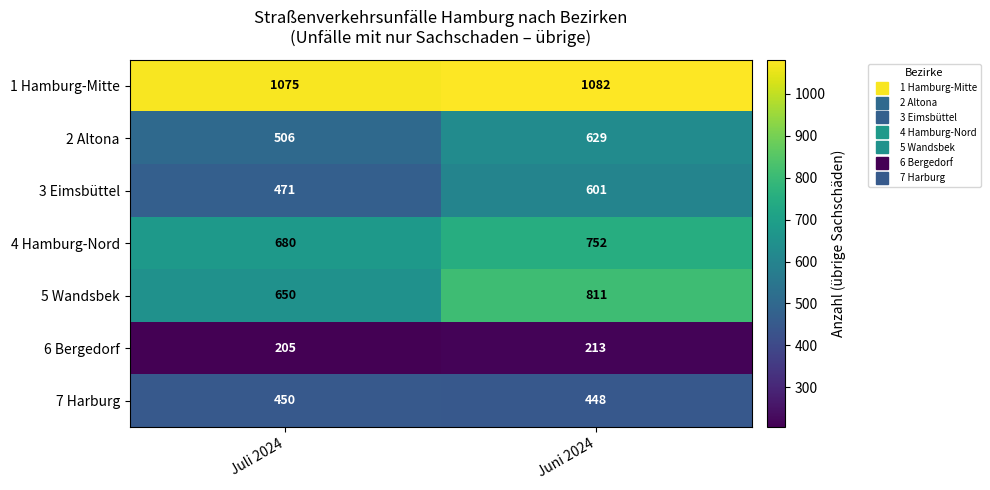

Reading right to left, extract all data points from this chart.

1 Hamburg-Mitte: Juni 2024=1082	Juli 2024=1075
2 Altona: Juni 2024=629	Juli 2024=506
3 Eimsbüttel: Juni 2024=601	Juli 2024=471
4 Hamburg-Nord: Juni 2024=752	Juli 2024=680
5 Wandsbek: Juni 2024=811	Juli 2024=650
6 Bergedorf: Juni 2024=213	Juli 2024=205
7 Harburg: Juni 2024=448	Juli 2024=450